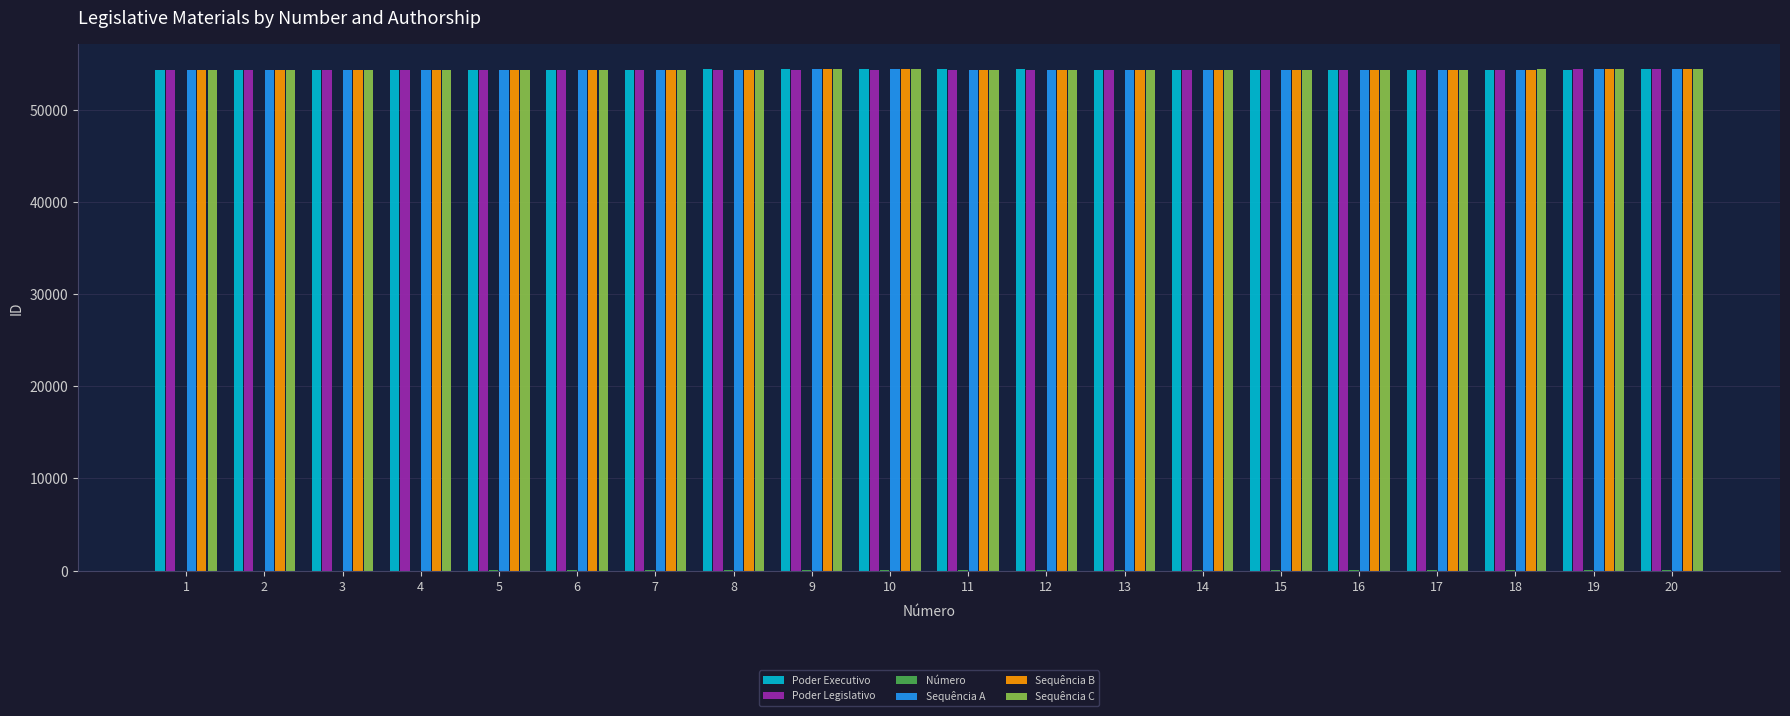

Does the chart contain stacked bars?

No